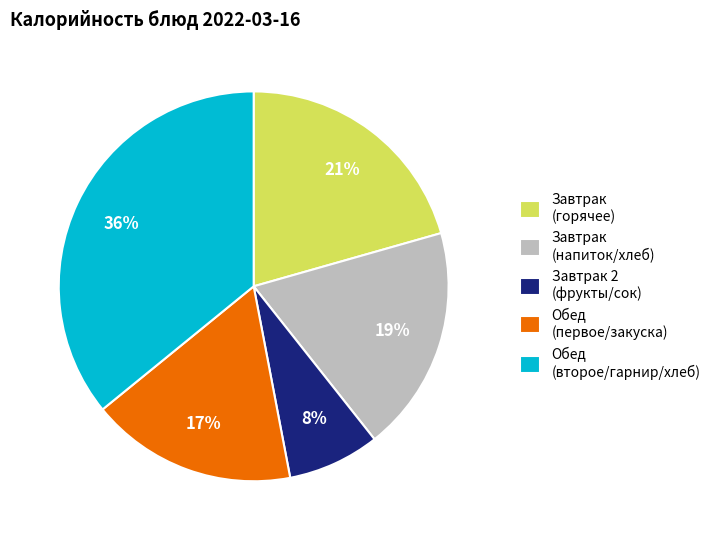

Rank the categories by value from lowest to highest.

Завтрак 2 (фрукты/сок), Обед (первое/закуска), Завтрак (напиток/хлеб), Завтрак (горячее), Обед (второе/гарнир/хлеб)